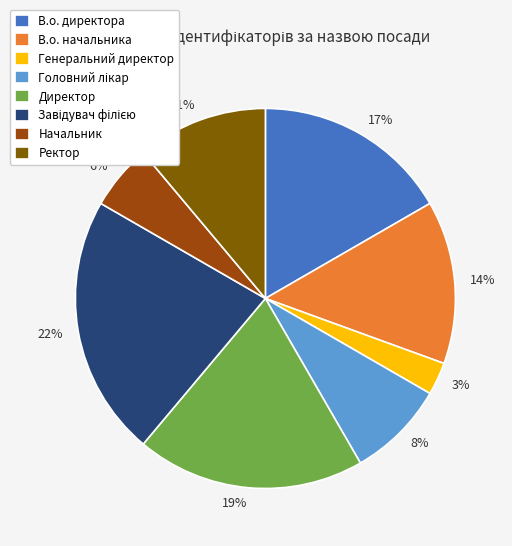

To the nearest percent, what is the average slice percentage?

12%